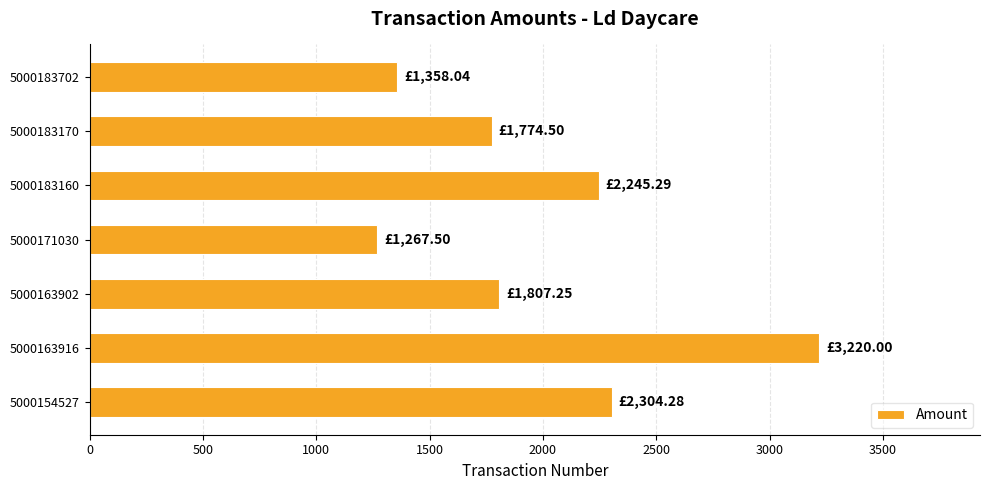

What is the average value?

1996.7